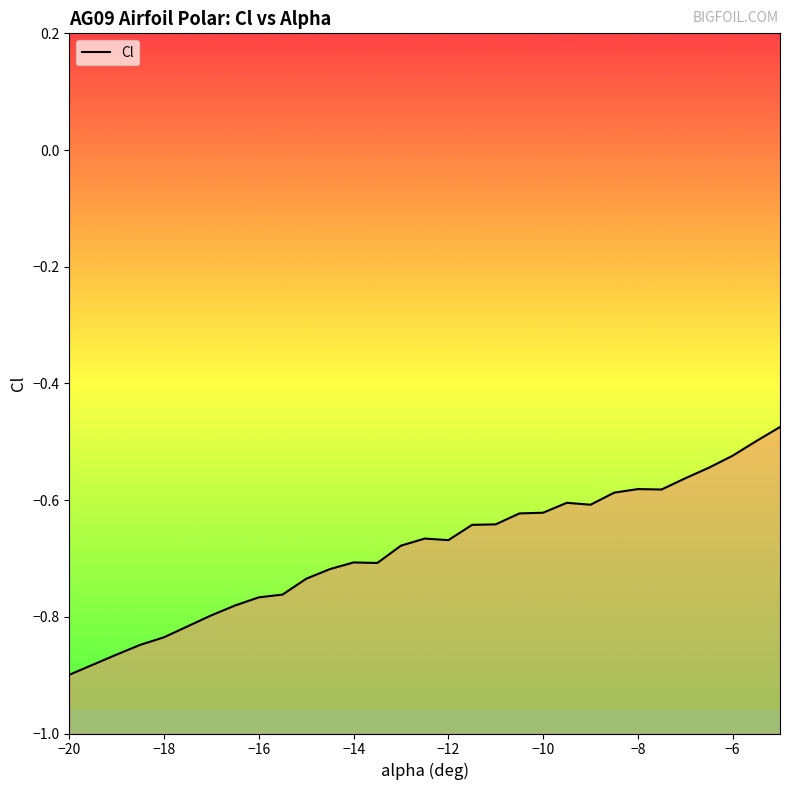

The chart shows a value of -0.4 at −16. True or false?

False